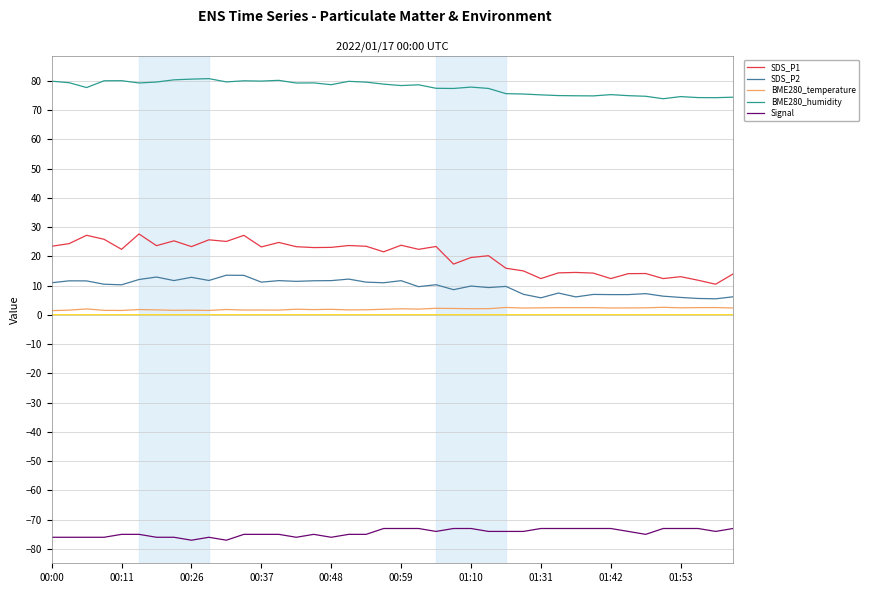

Which series has the largest total across all categories?

BME280_humidity